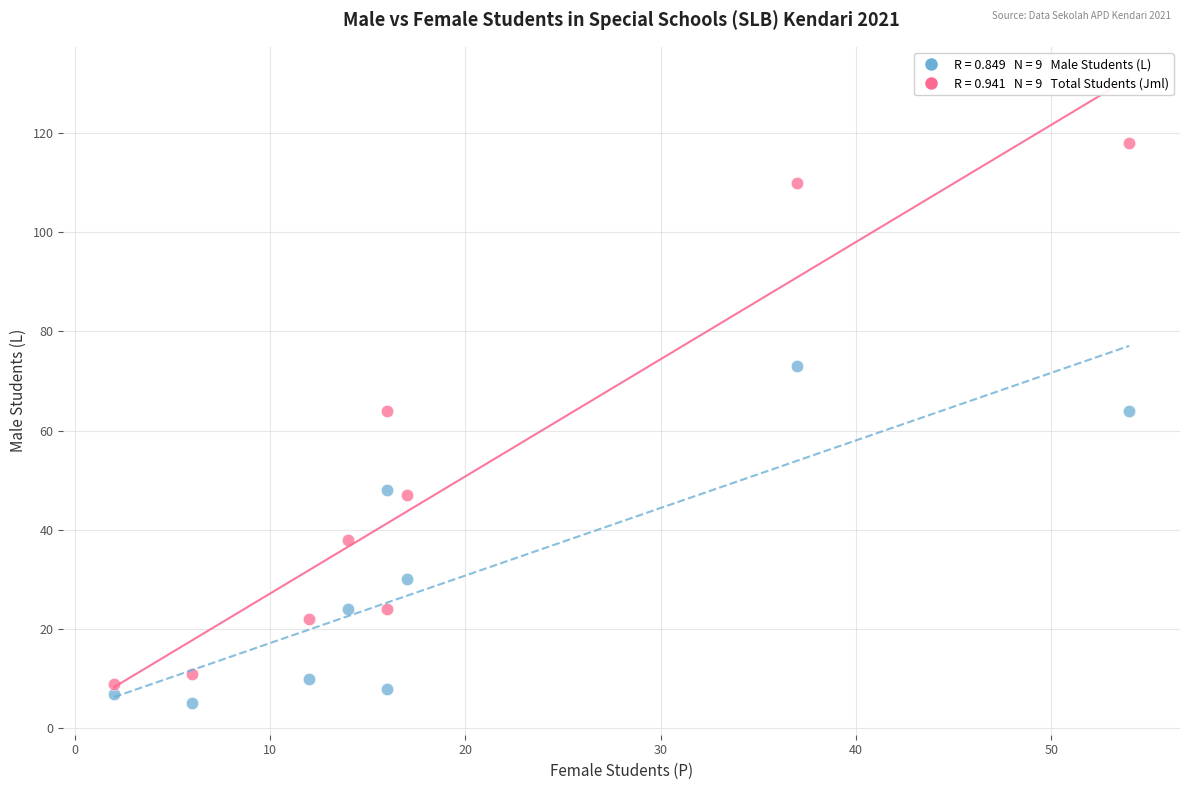

Across all data points, what is the range of X values (max minus min)?

52